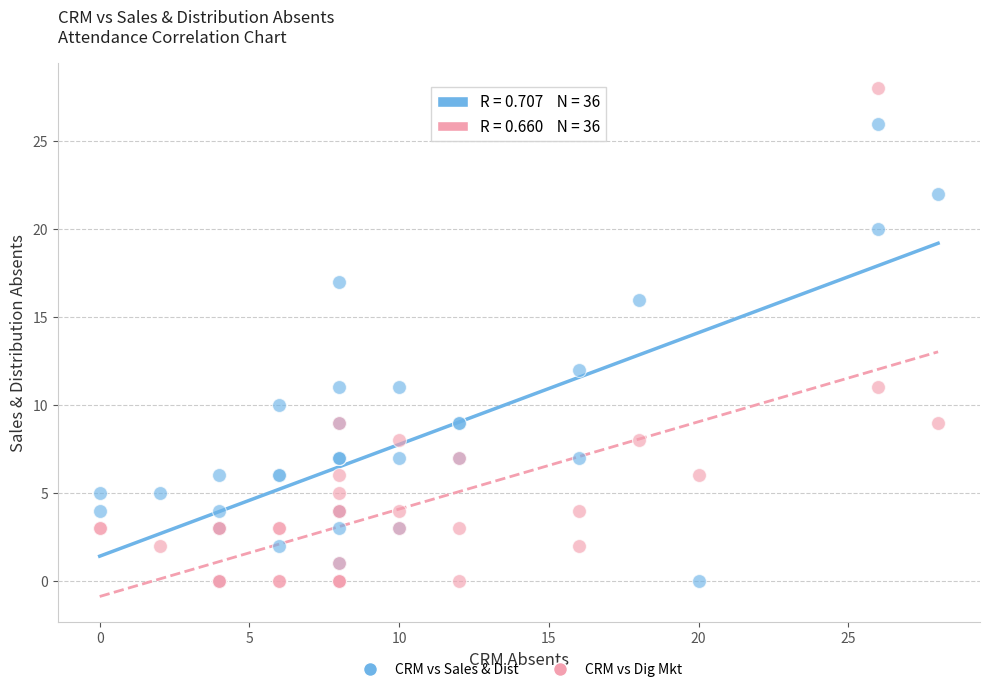

In the CRM vs Sales & Dist series, what Y value is closest to 13?

12